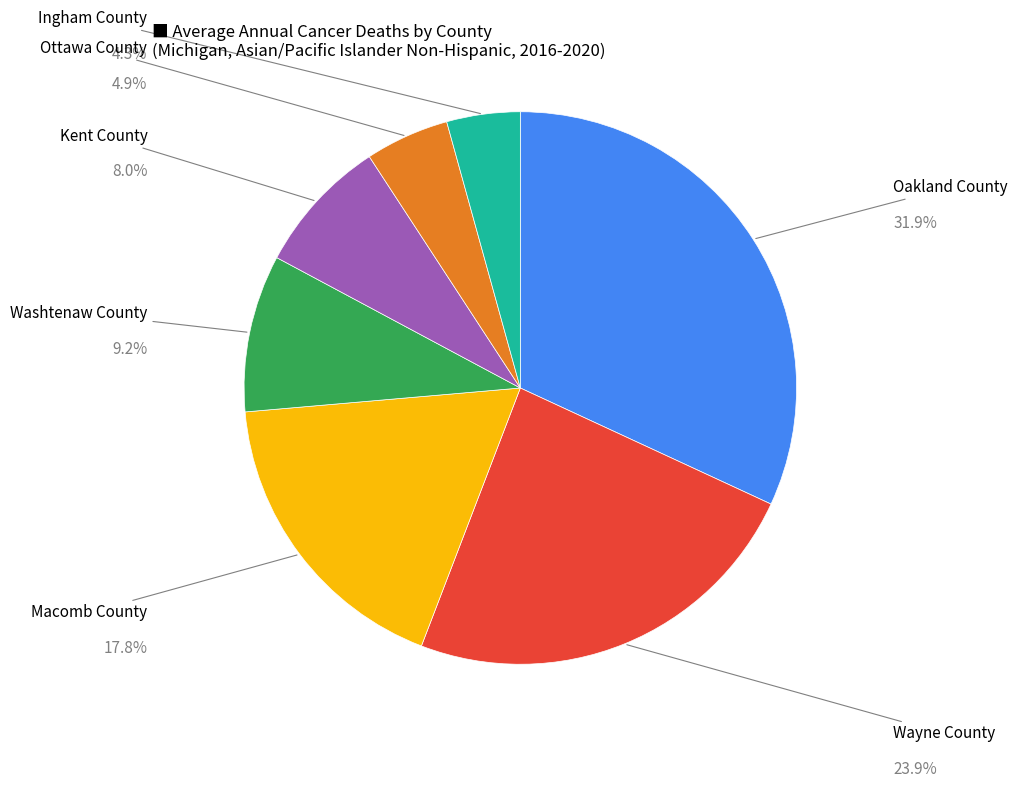

Which category has the smallest portion of the pie?

Ingham County